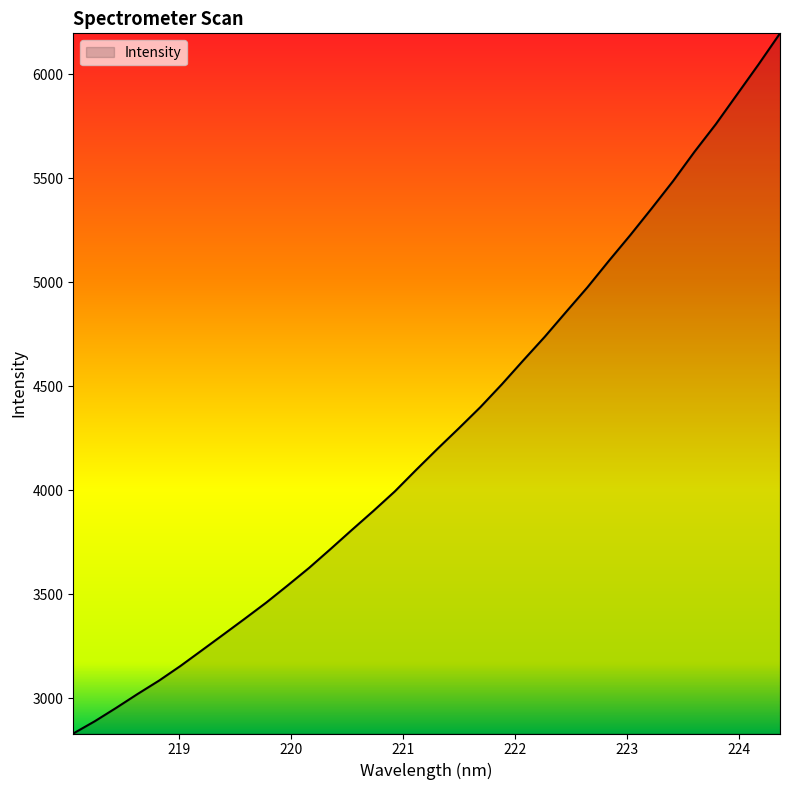

Does the chart display data point markers on the line(s)?

No